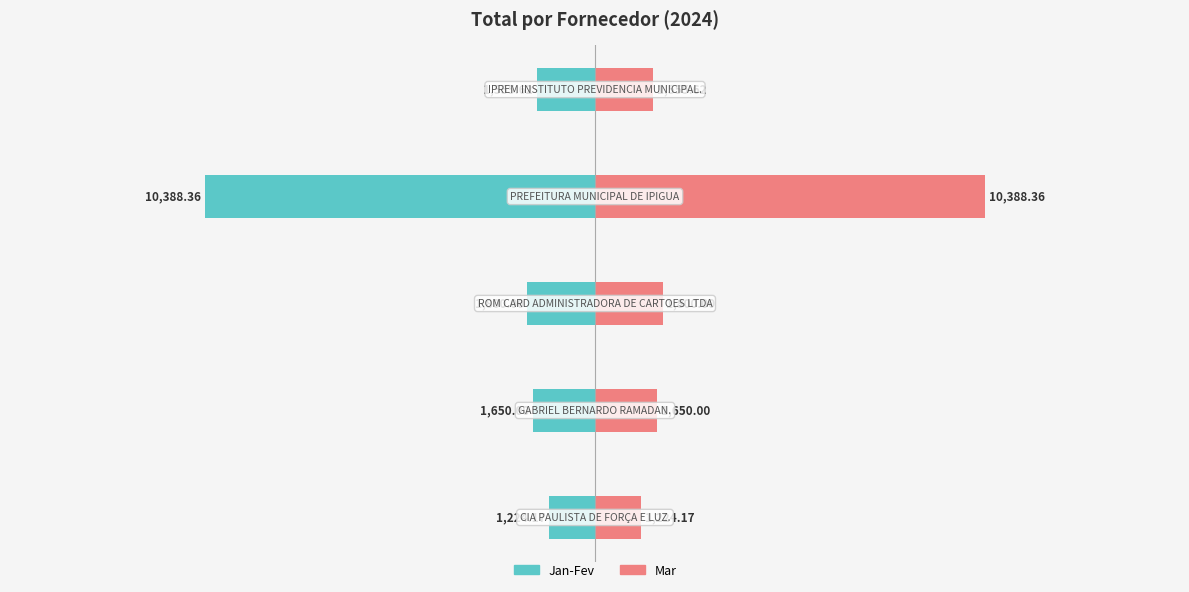

Between −20000 and −10000, which series saw the biggest shift?

Jan-Fev